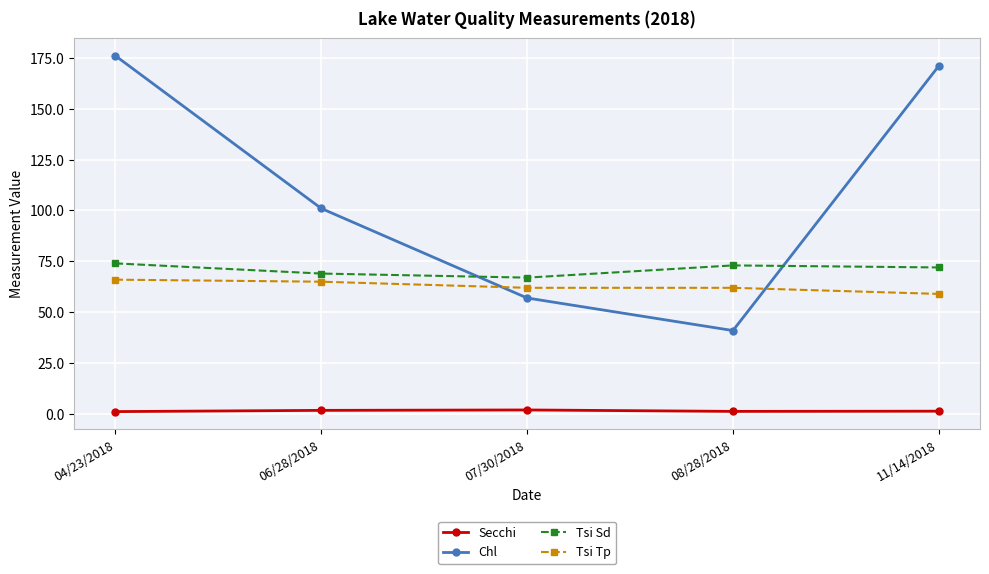

The Chl series shows 41.0 at 08/28/2018. True or false?

True